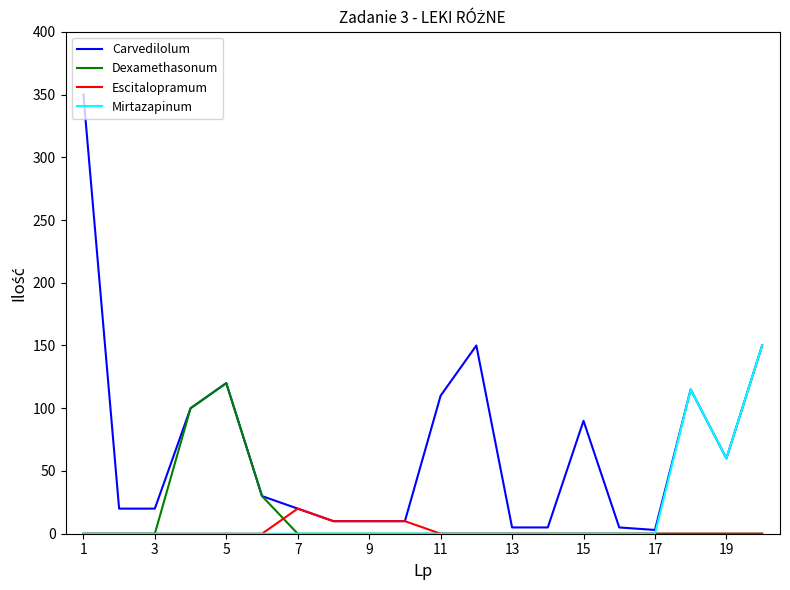

At how many categories does at least one series exceed 320?

1